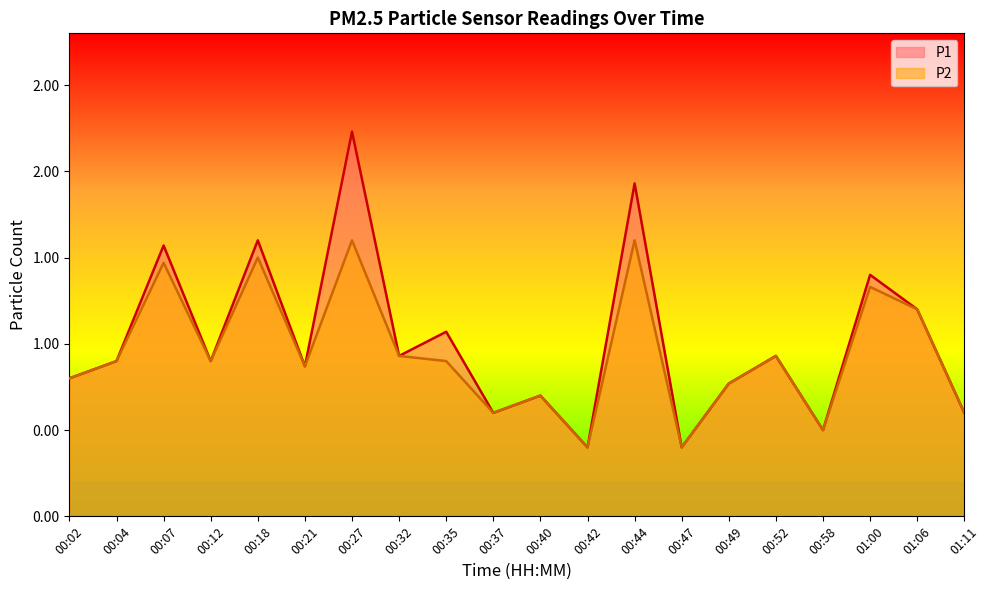

Between 01:00 and 01:11, which is larger?

01:00